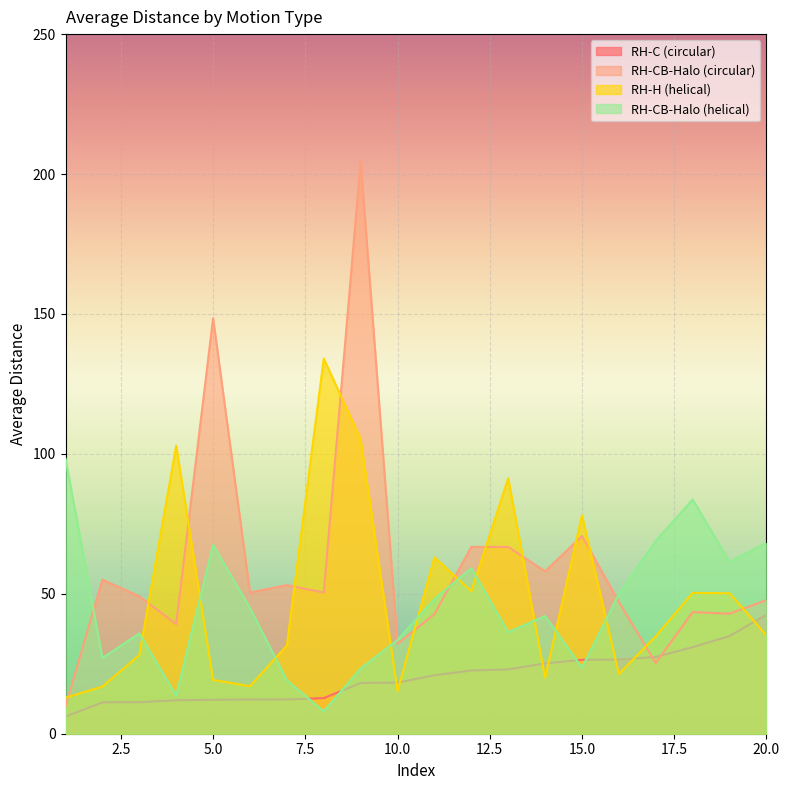

What is the total value across all series at 7?

116.0